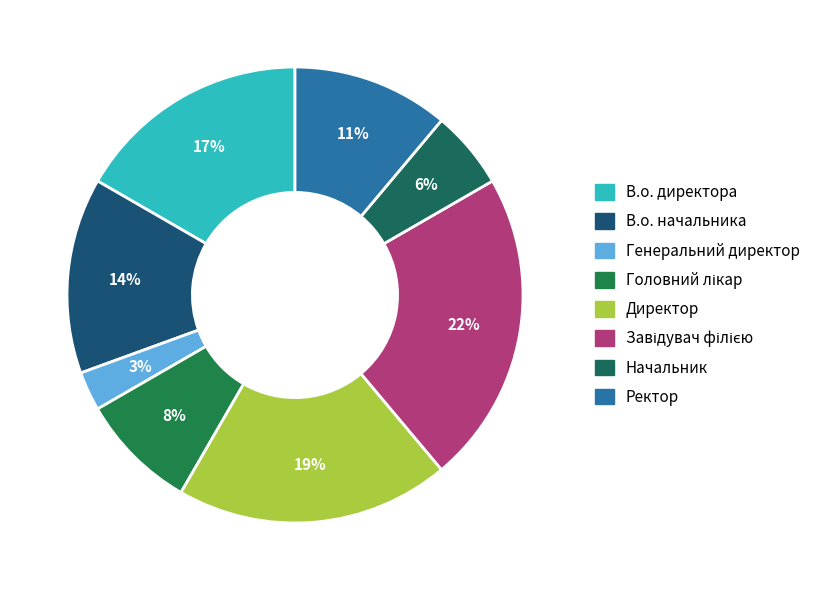

Is the sum of Генеральний директор and Директор greater than half?

No